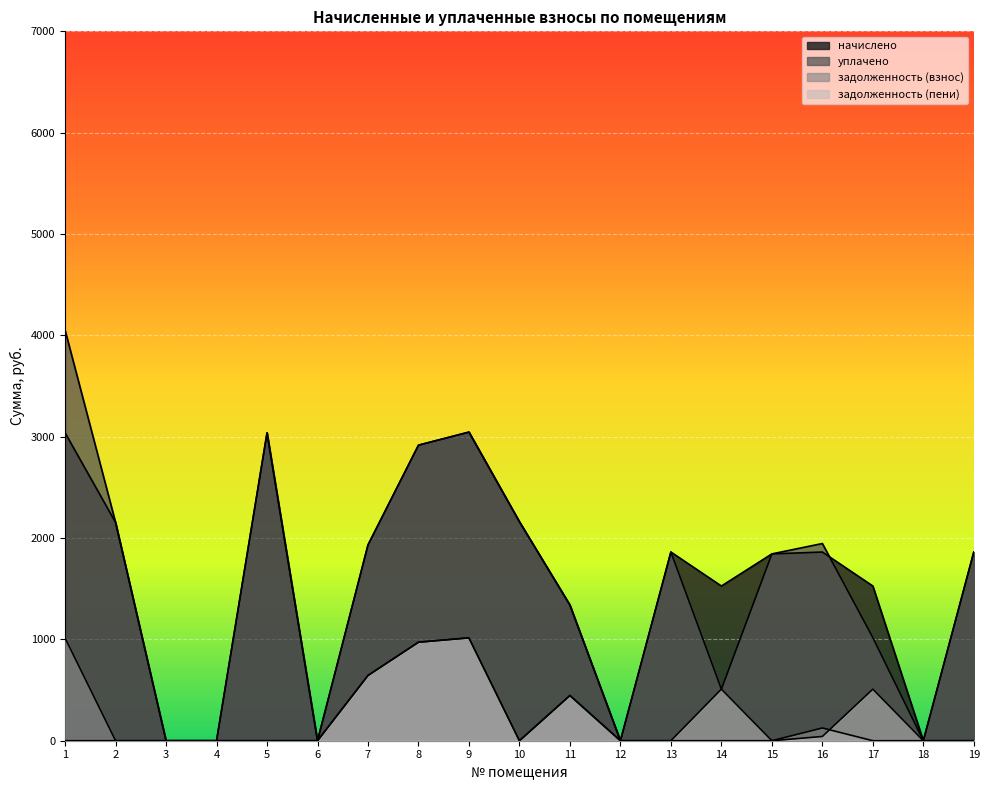

Which series has the largest range (max minus min)?

уплачено